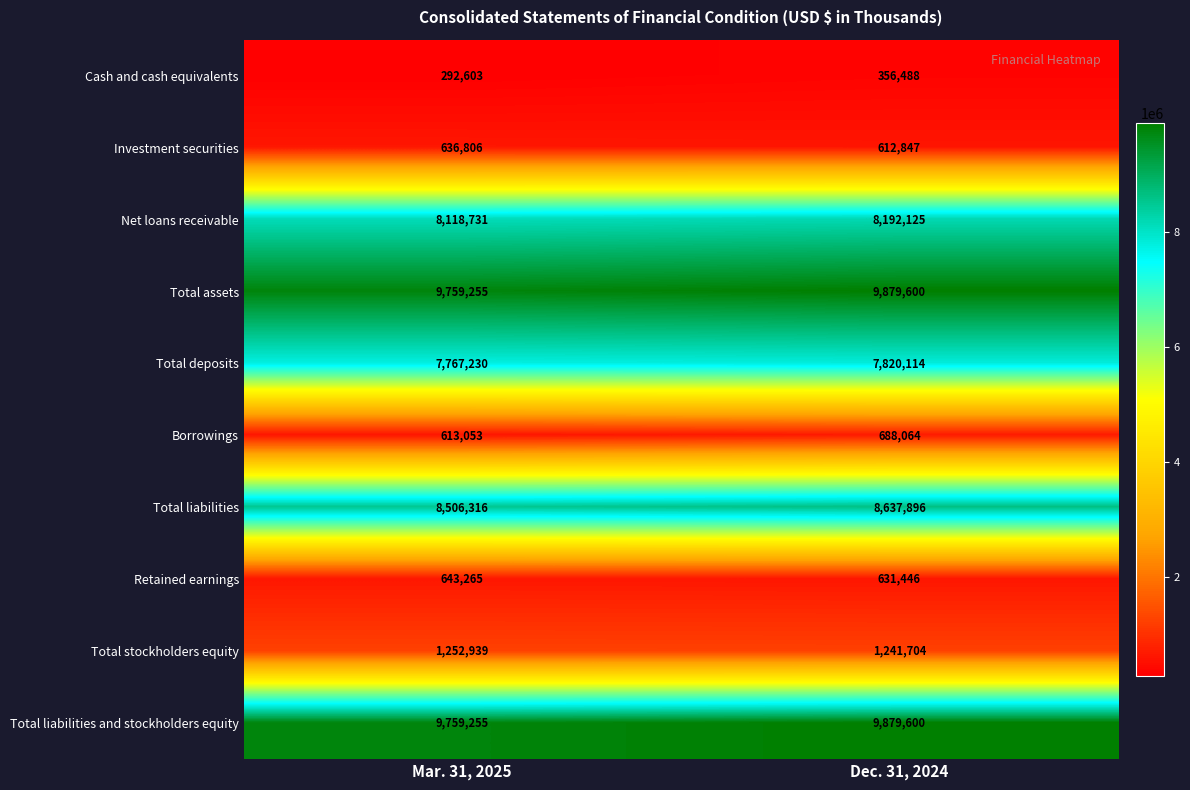

The value of Cash and cash equivalents at Dec. 31, 2024 is 356488. True or false?

True